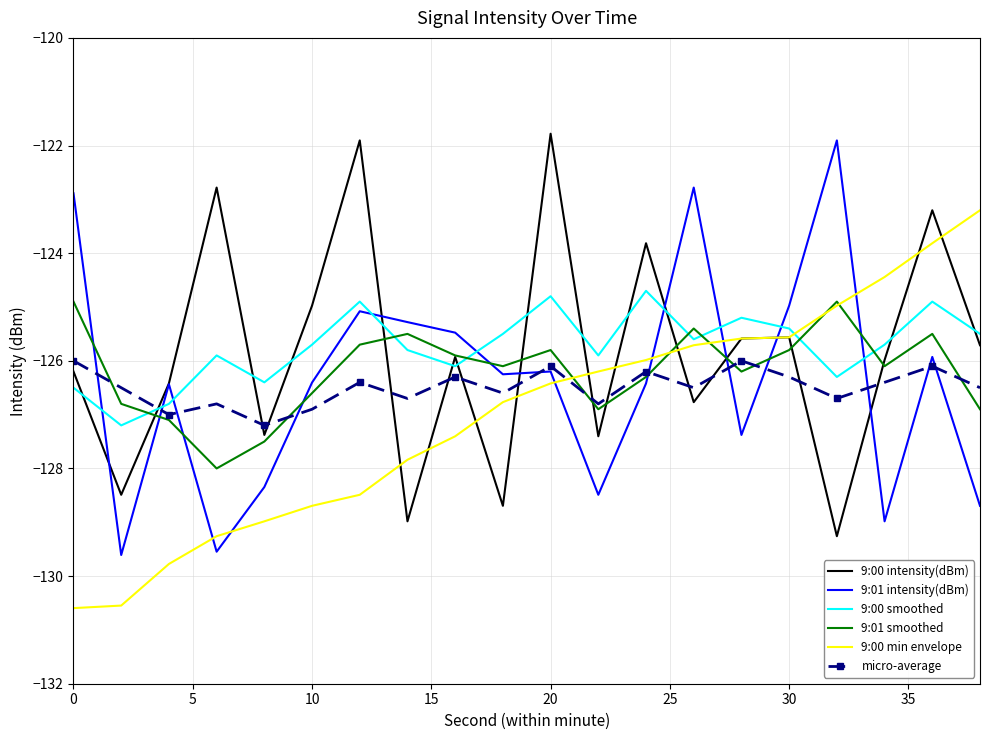

What is the maximum value shown in the chart?

-121.8